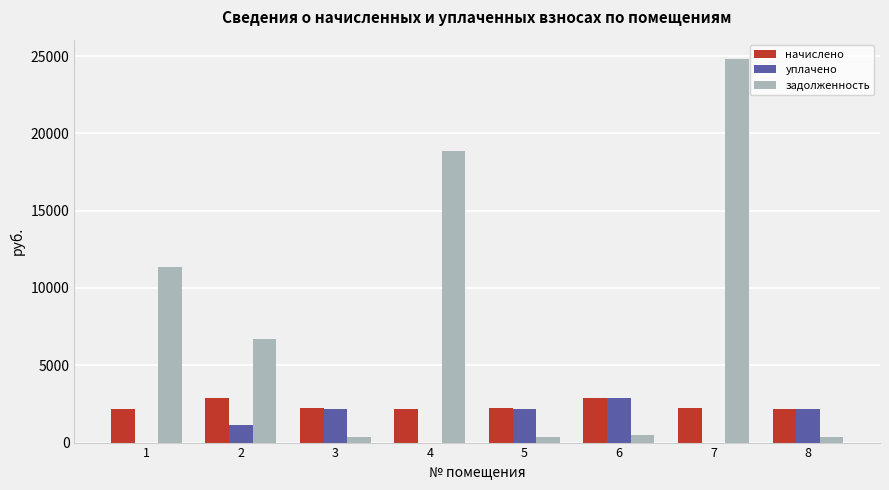

What is the sum of the задолженность values at 7 and 2?

31547.7